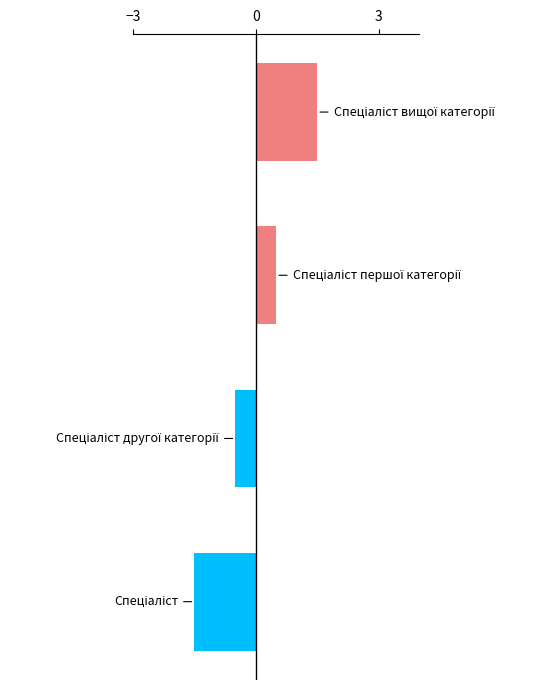

What is the difference between the second highest and minimum values?

2.0